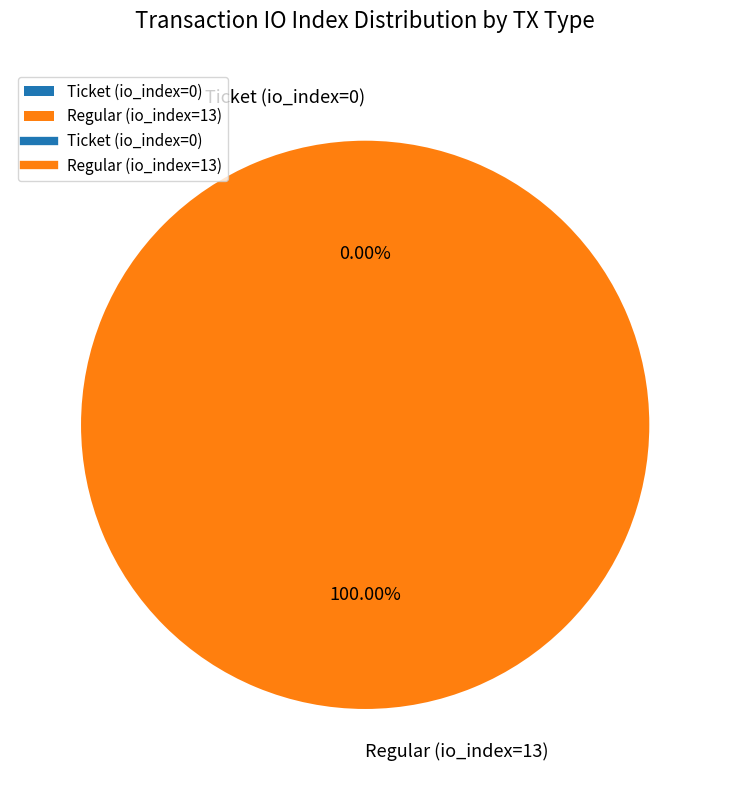

What is the change in value from Ticket (io_index=0) to Regular (io_index=13)?

+13